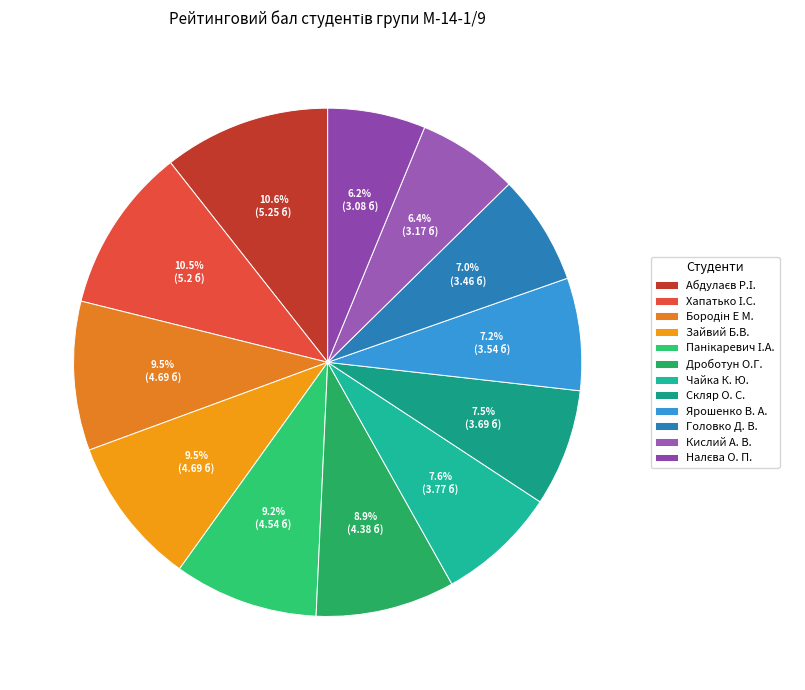

To the nearest percent, what is the average slice percentage?

8%